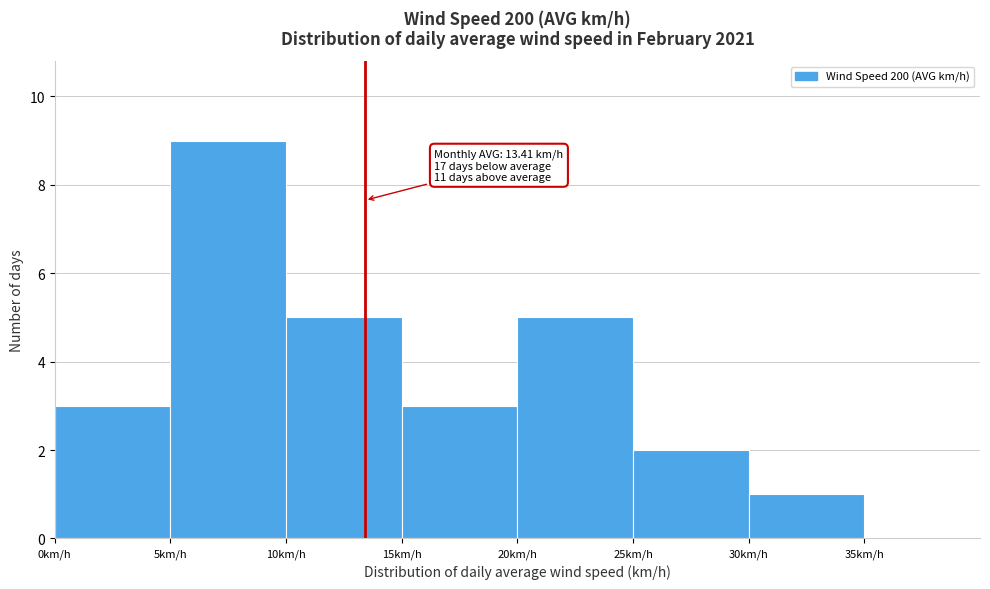

Over which range of the x-axis is the bar tallest?

5 to 10